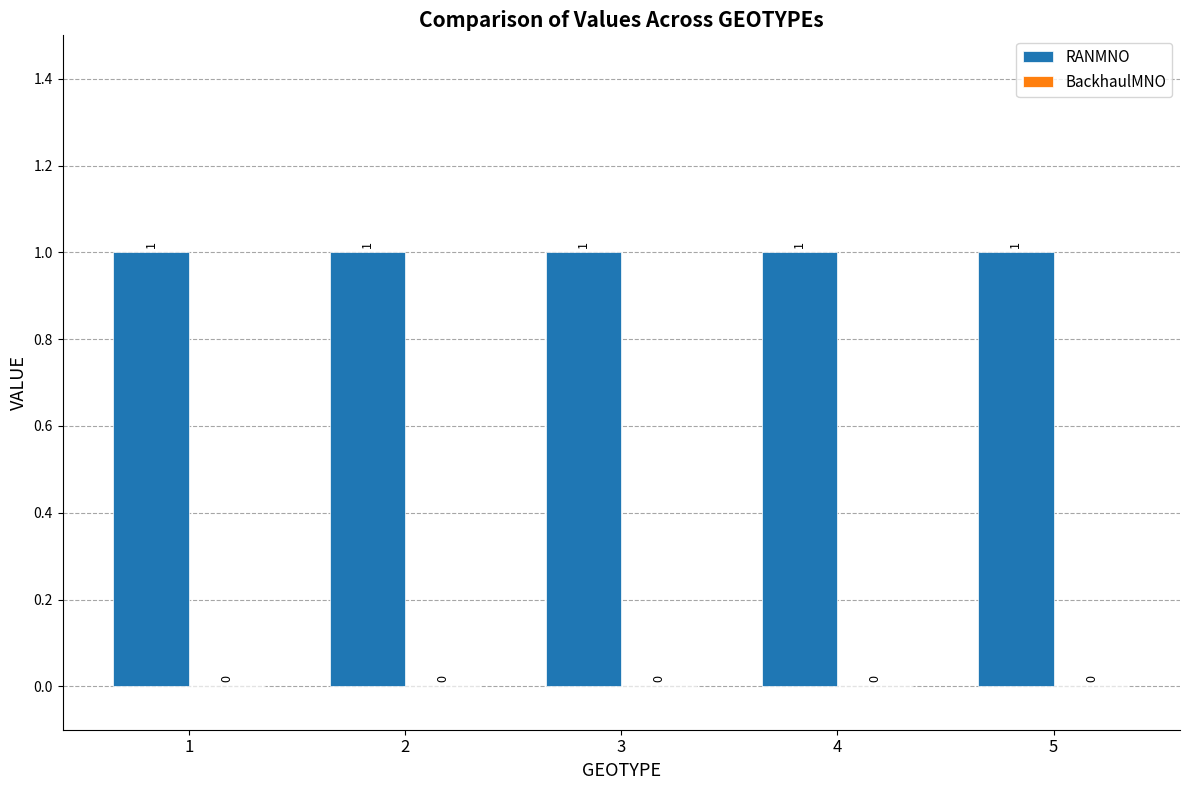

What is the spread (max minus min) of values at 4?

1